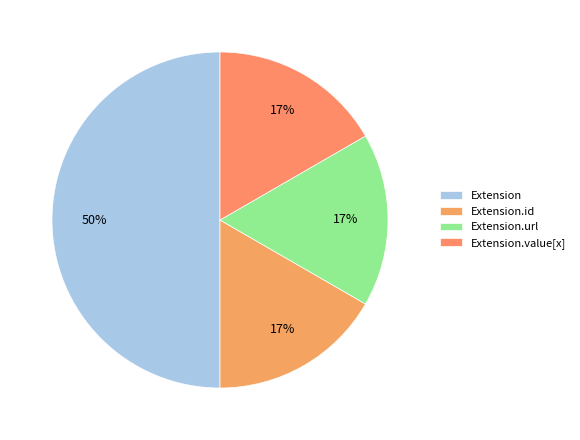

Is it true that Extension.url is 90% of the pie?

False